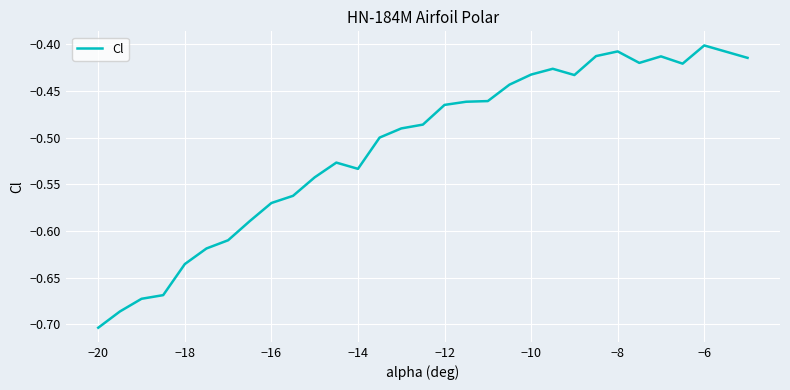

What is the difference between the maximum and minimum values?

0.3